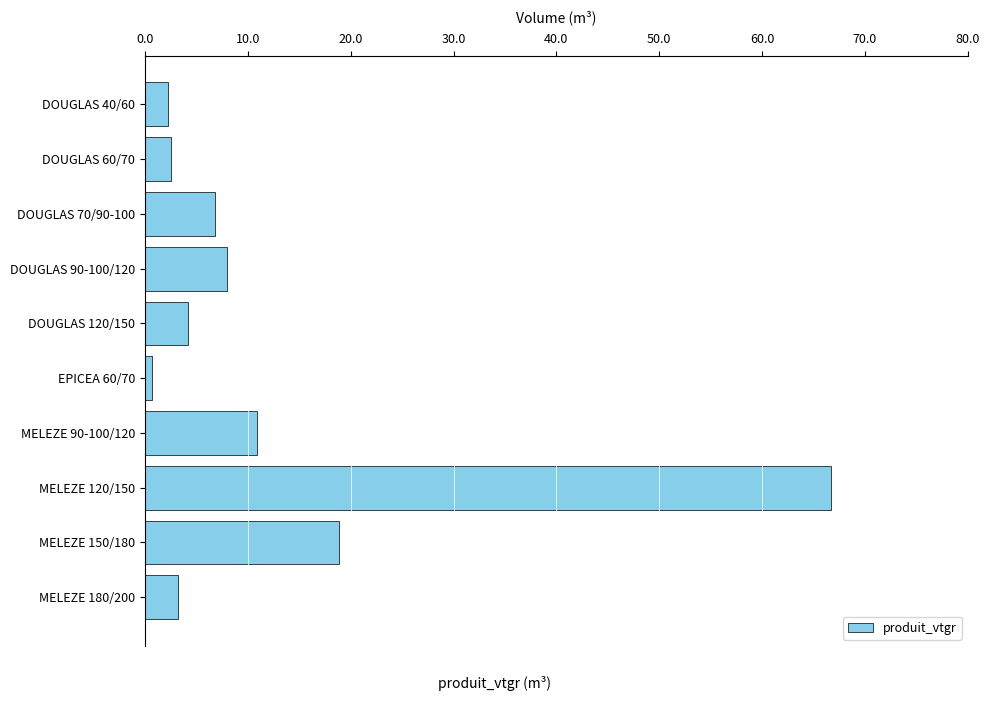

What is the difference between the maximum and minimum values?

66.0